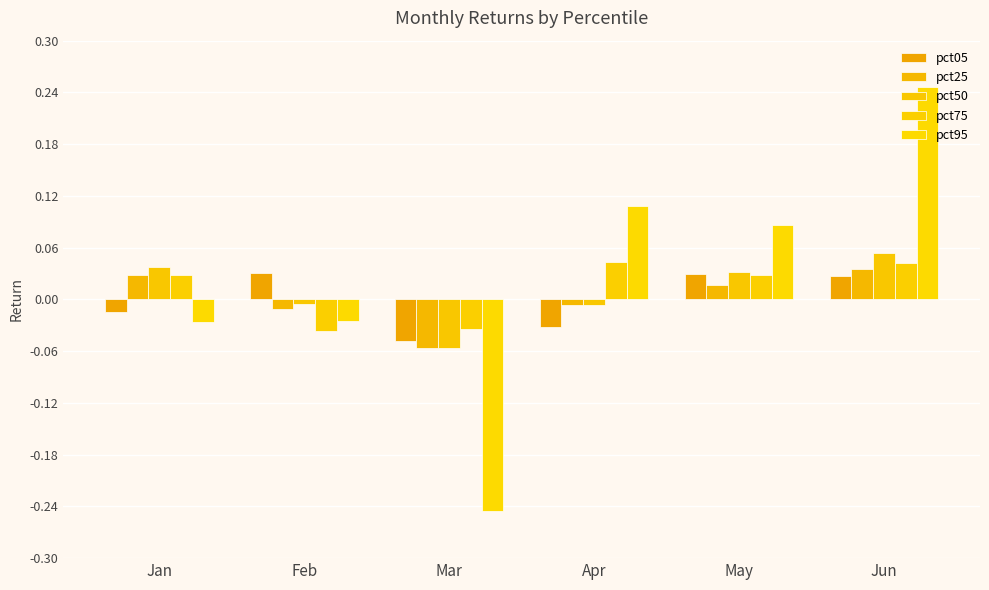

Reading left to right, extract all data points from this chart.

pct05: Jan=-0.0	Feb=0.0	Mar=-0.0	Apr=-0.0	May=0.0	Jun=0.0
pct25: Jan=0.0	Feb=-0.0	Mar=-0.1	Apr=-0.0	May=0.0	Jun=0.0
pct50: Jan=0.0	Feb=-0.0	Mar=-0.1	Apr=-0.0	May=0.0	Jun=0.1
pct75: Jan=0.0	Feb=-0.0	Mar=-0.0	Apr=0.0	May=0.0	Jun=0.0
pct95: Jan=-0.0	Feb=-0.0	Mar=-0.2	Apr=0.1	May=0.1	Jun=0.2